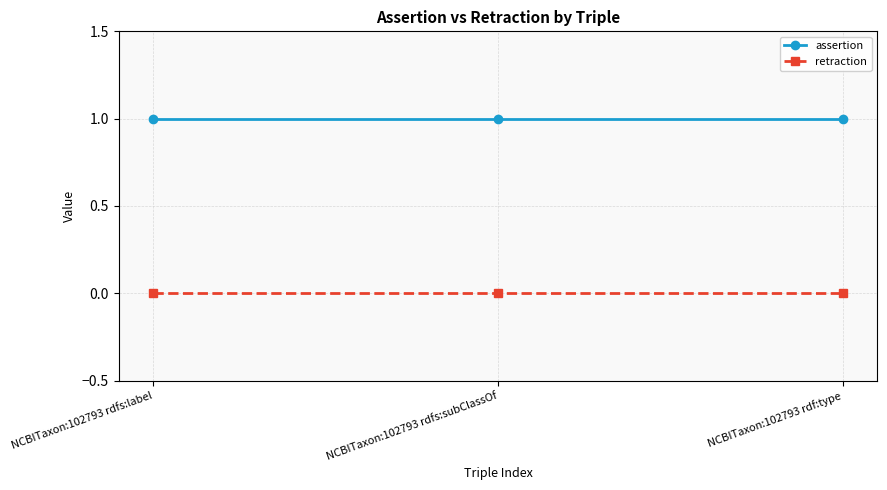

What is the difference between the highest and lowest values at NCBITaxon:102793 rdfs:label?

1